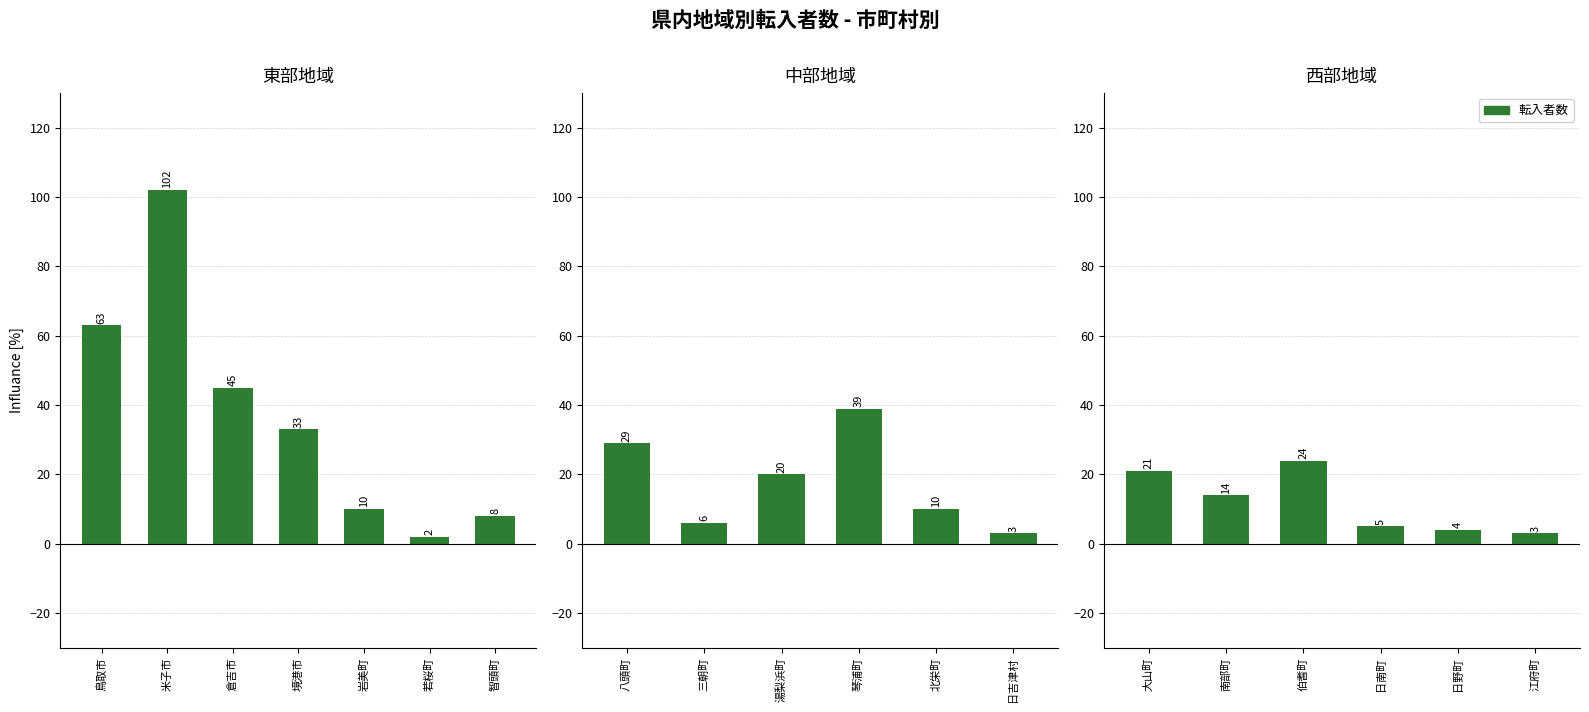

Count the number of values greater than 14.

2